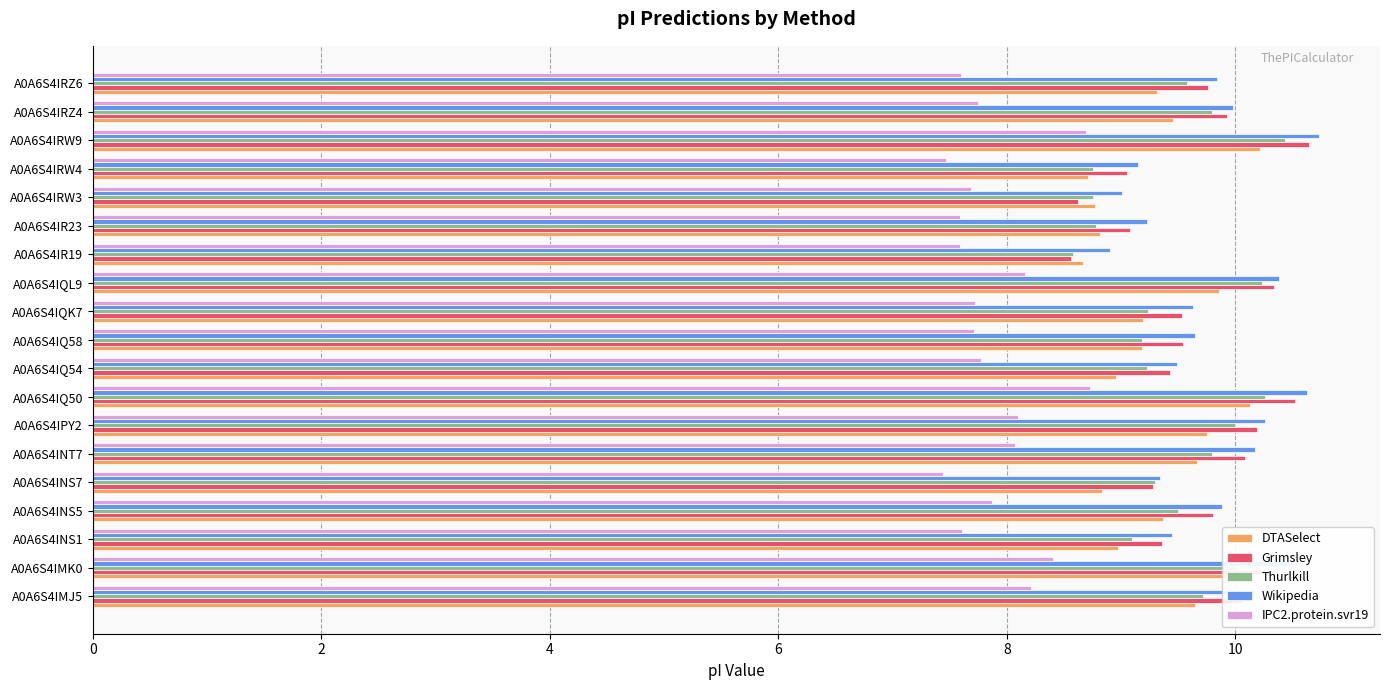

Is the value of Thurlkill at A0A6S4IQ58 greater than the value of IPC2.protein.svr19 at A0A6S4IQ50?

Yes